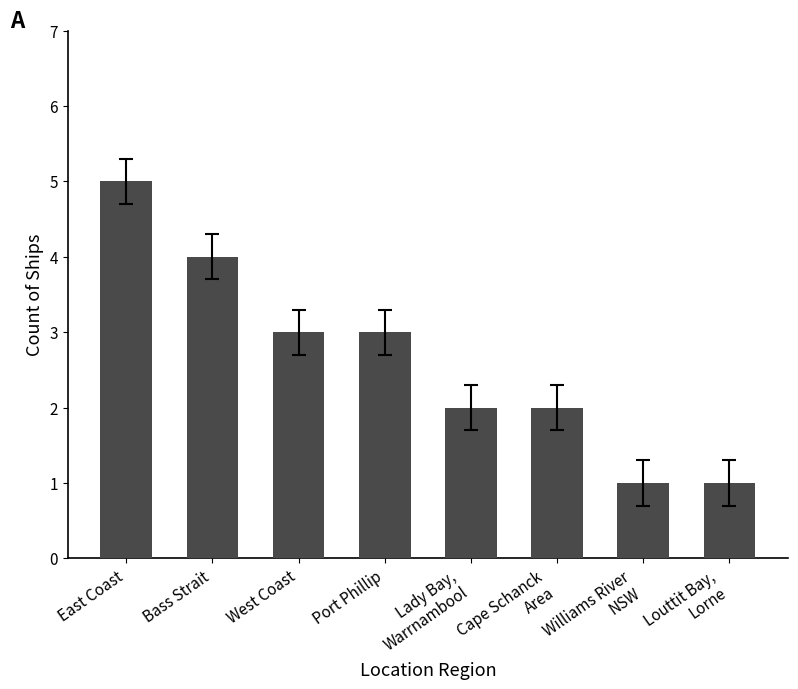

Approximately how many times larger is the value at East Coast compared to Lady Bay,
Warrnambool?

2.5